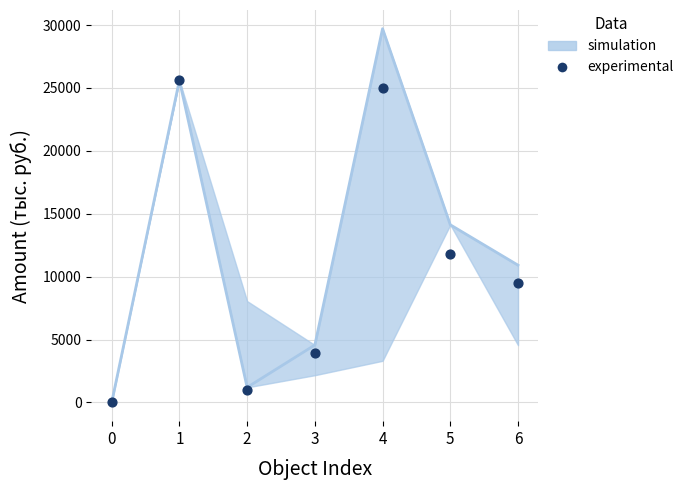

What is the change in value from 4 to 5?

-13200.0